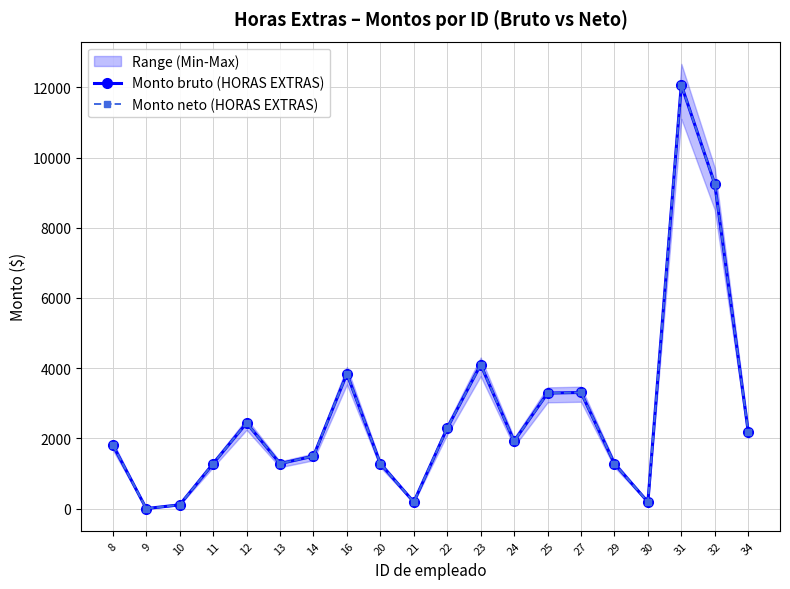

How many values in the Monto neto (HORAS EXTRAS) series exceed 1920?

10